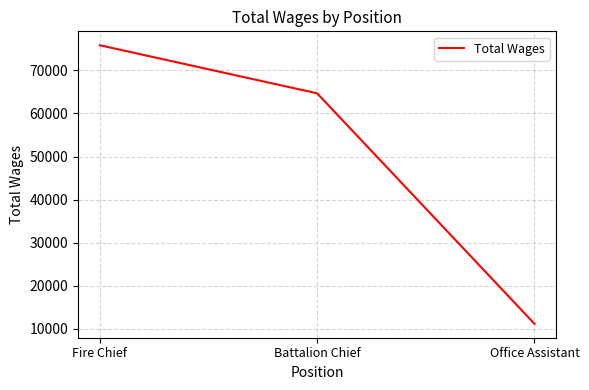

List the labels in order of value, smallest first.

Office Assistant, Battalion Chief, Fire Chief